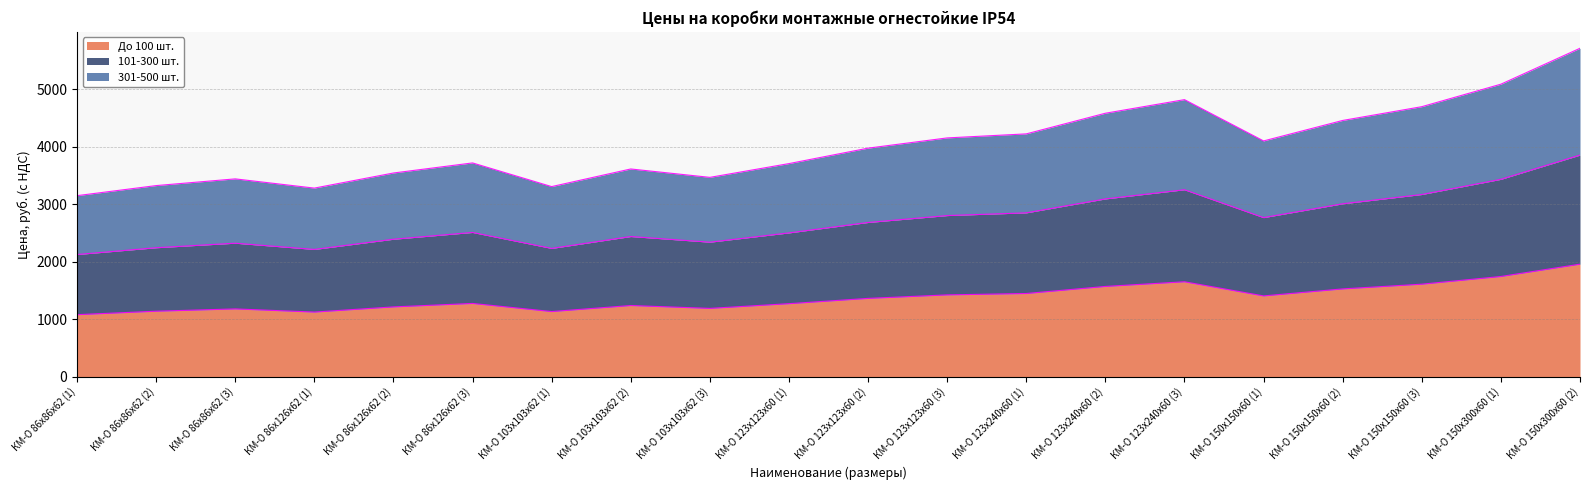

At which category is the sum across all series the highest?

КМ-О 150х300х60 (2)